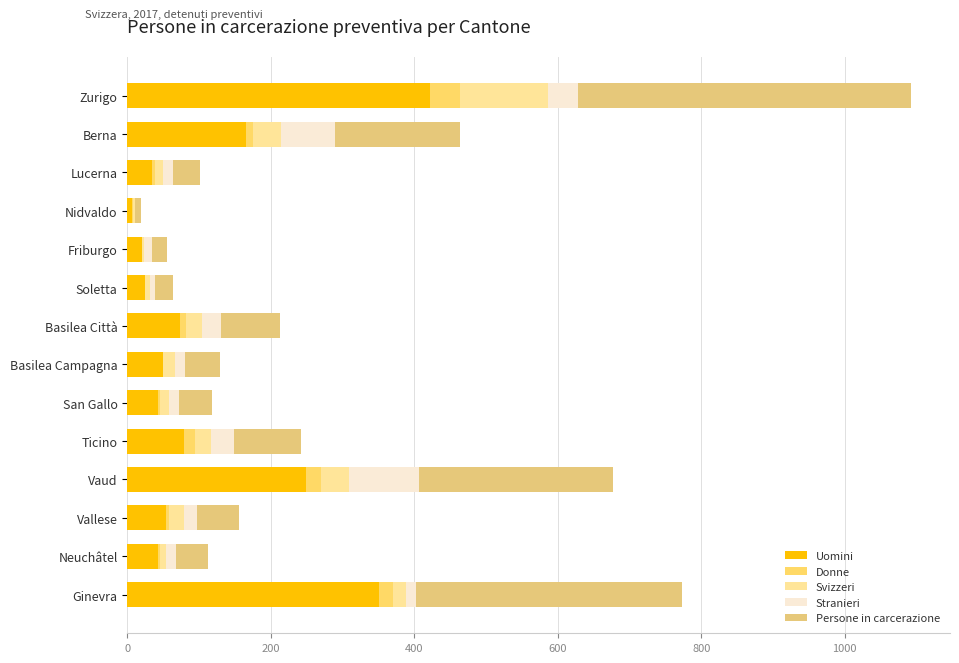

How many data points does each series have?

14